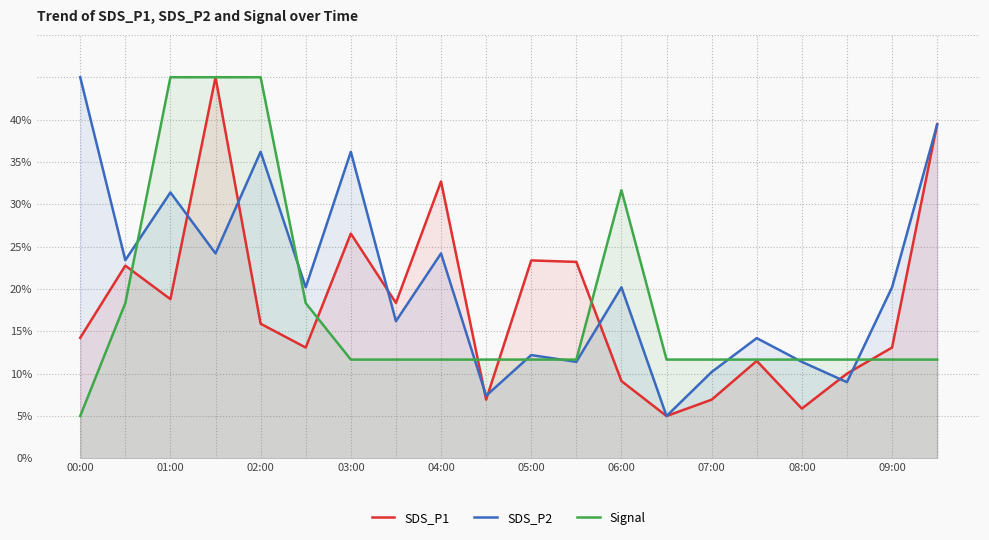

Which series has the largest total across all categories?

SDS_P2